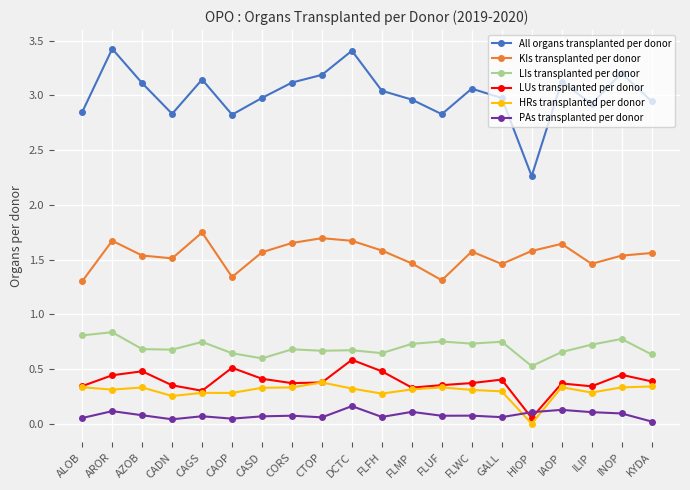

Which category has the highest value in the HRs transplanted per donor series?

CTOP